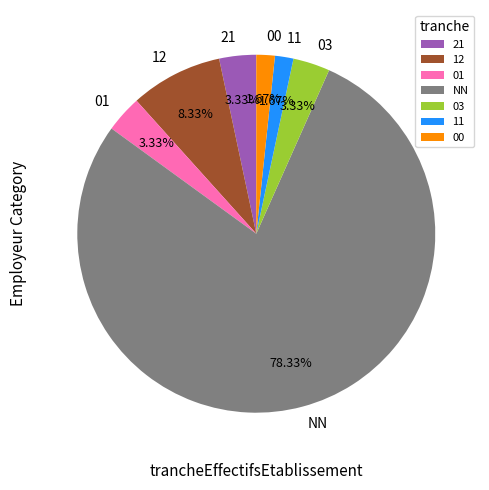

To the nearest percent, what is the difference between the largest and smallest slice percentages?

77%